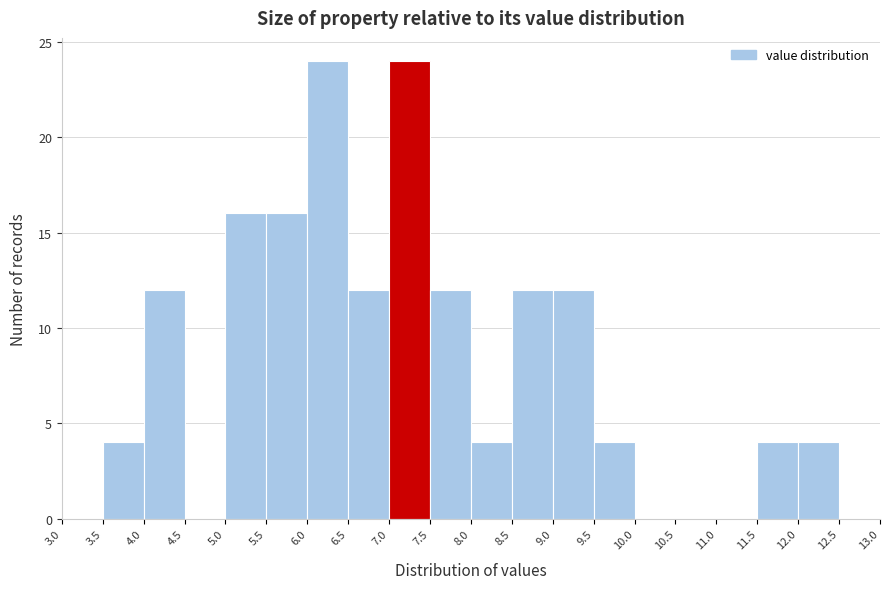

Reading left to right, list every bar in this chart as the range it spans on the x-axis followed by its height. The values are not printed on the chart, so give them approximately, as read against the axis.

3.0 to 3.5: 0
3.5 to 4.0: 4
4.0 to 4.5: 12
4.5 to 5.0: 0
5.0 to 5.5: 16
5.5 to 6.0: 16
6.0 to 6.5: 24
6.5 to 7.0: 12
7.0 to 7.5: 24
7.5 to 8.0: 12
8.0 to 8.5: 4
8.5 to 9.0: 12
9.0 to 9.5: 12
9.5 to 10.0: 4
10.0 to 10.5: 0
10.5 to 11.0: 0
11.0 to 11.5: 0
11.5 to 12.0: 4
12.0 to 12.5: 4
12.5 to 13.0: 0